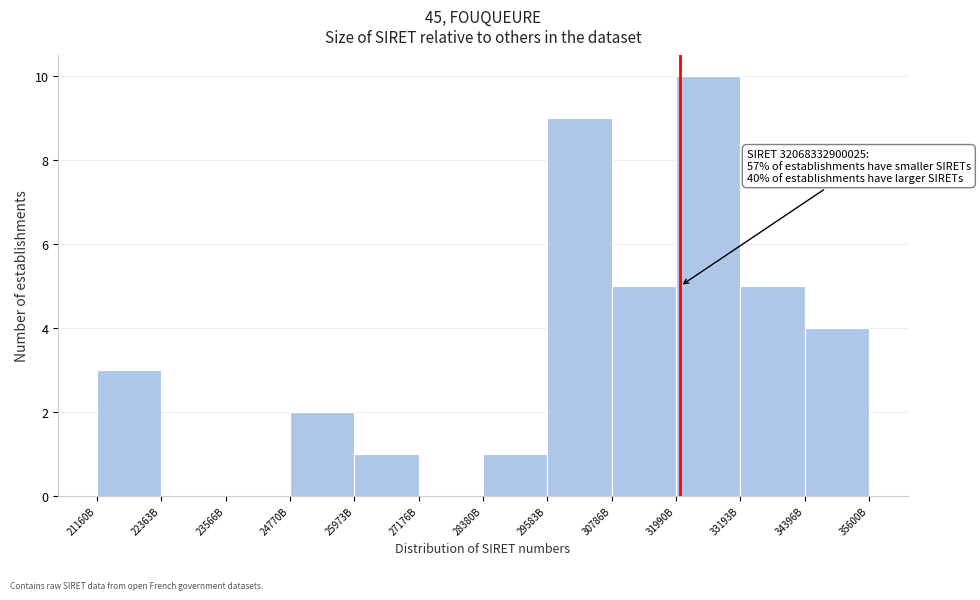

Reading left to right, transcribe all the data shown in this chart.

21160B=3	22363B=0	23566B=0	24770B=2	25973B=1	27176B=0	28380B=1	29583B=9	30786B=5	31990B=10	33193B=5	34396B=4